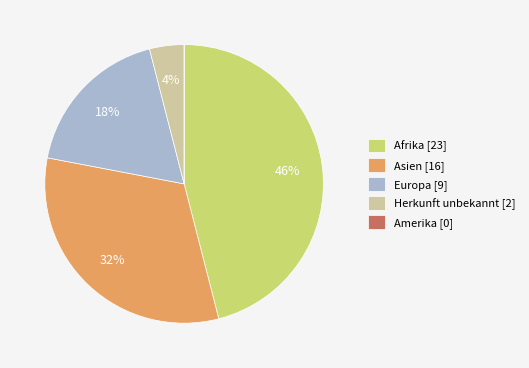

To the nearest percent, what portion does Afrika [23] represent?

46%